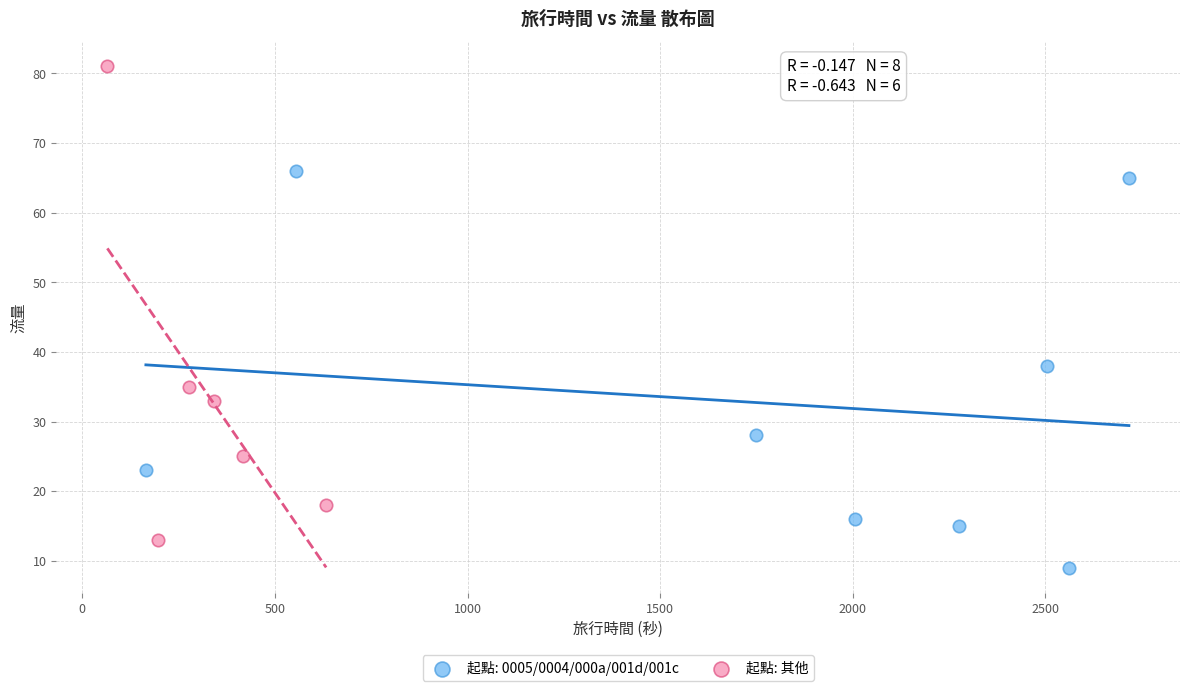

Which series has the largest Y range (max minus min)?

起點: 其他